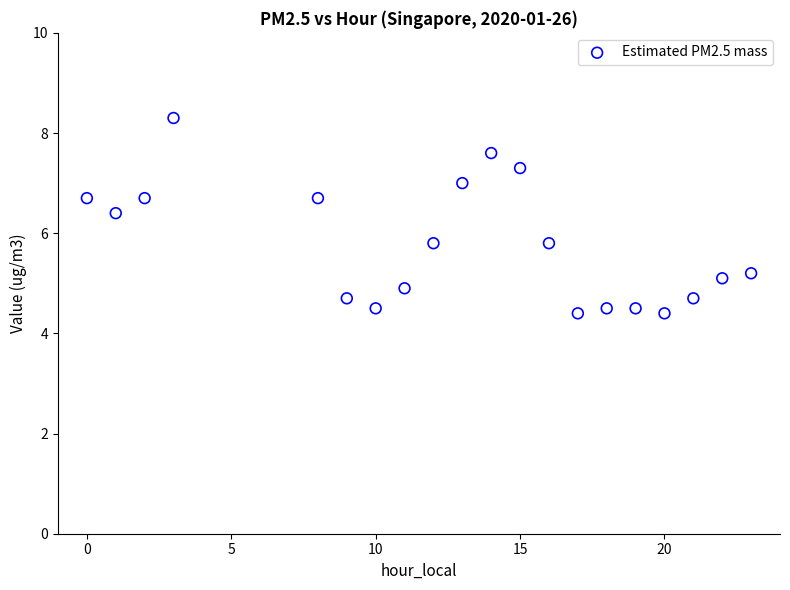

What is the range of Y values (max minus min)?

3.9